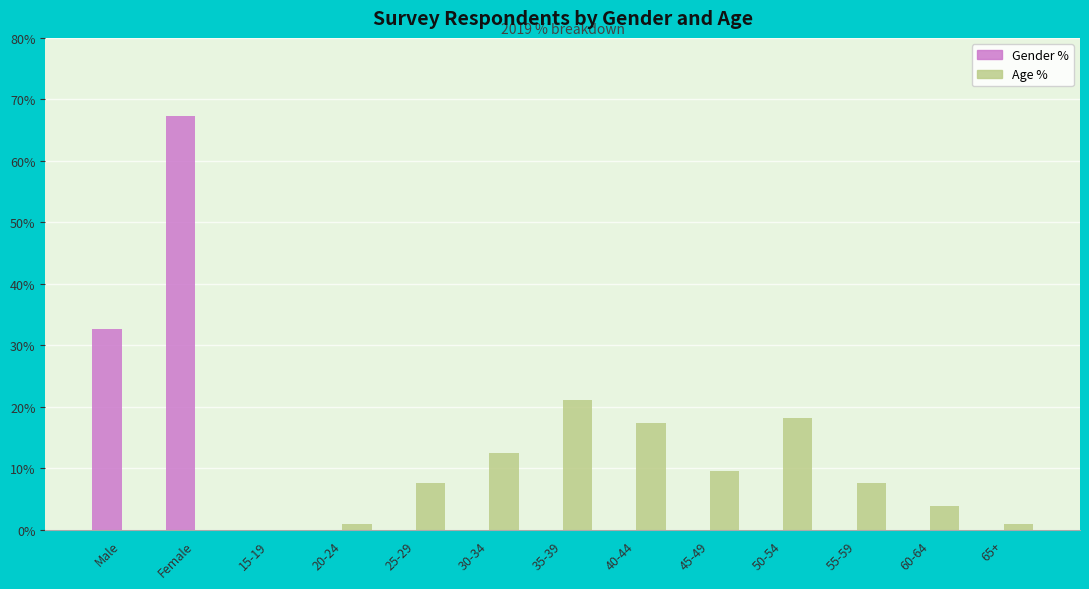

Are the bars horizontal?

No